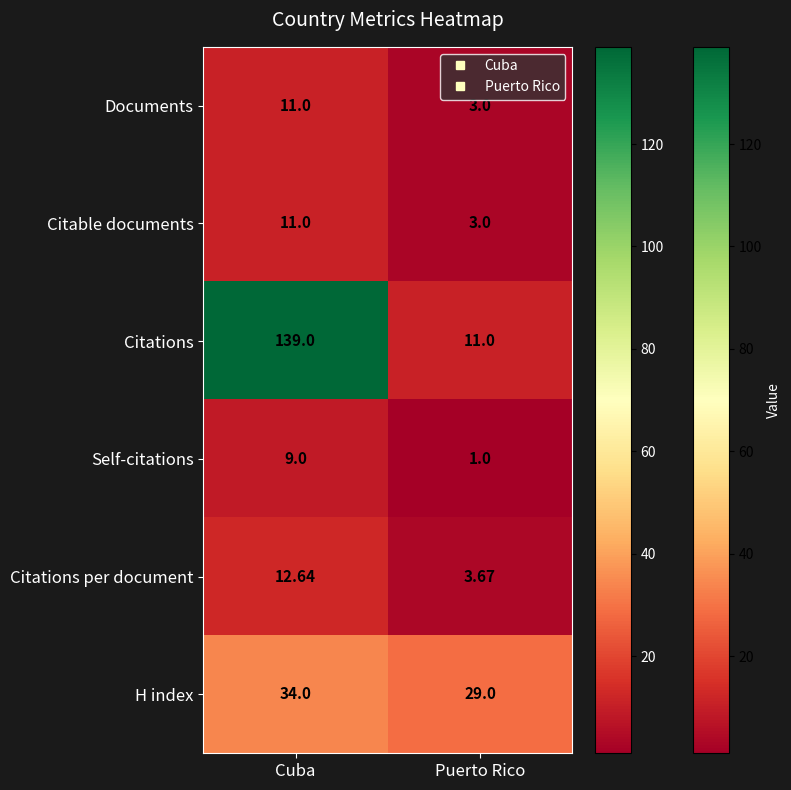

Which series has the largest total across all categories?

Citations